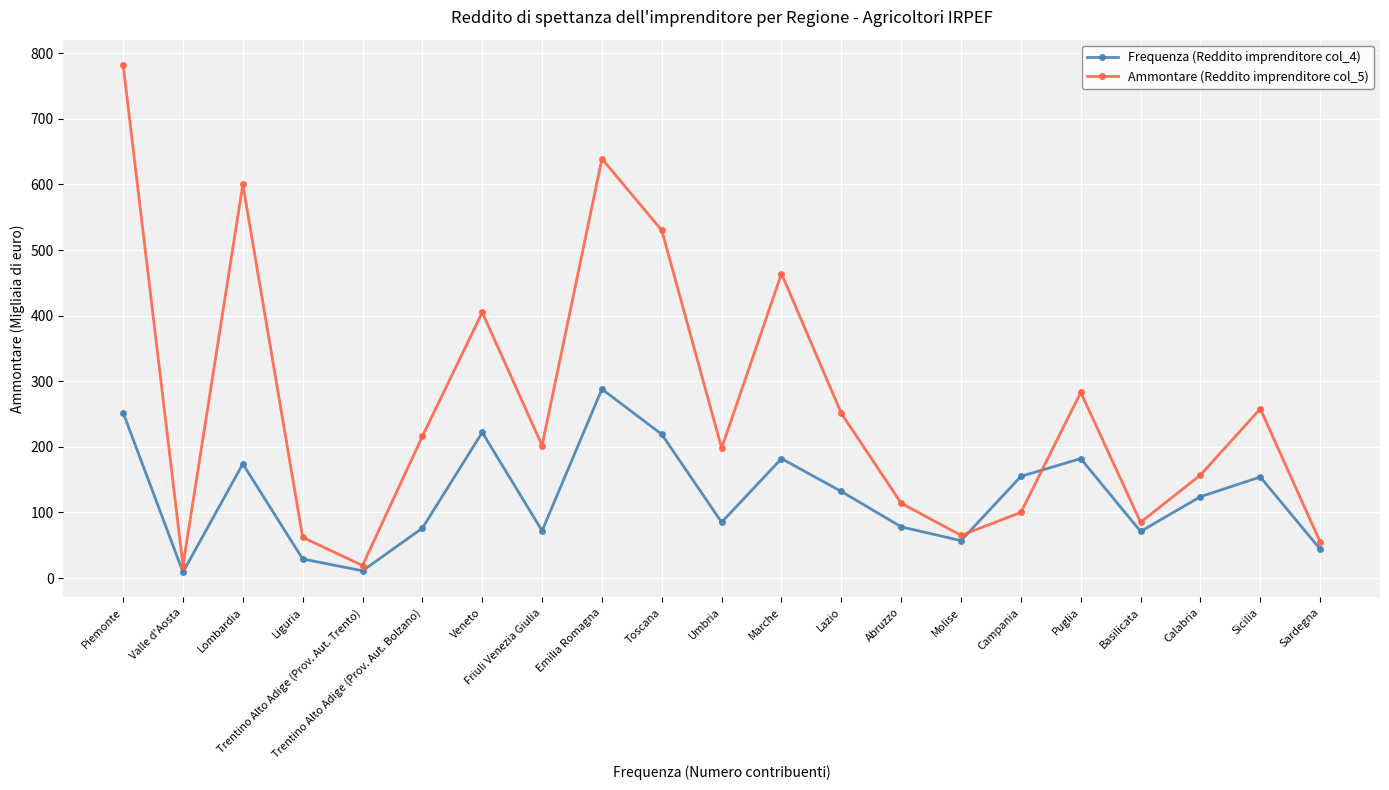

Which series has the largest range (max minus min)?

Ammontare (Reddito imprenditore col_5)